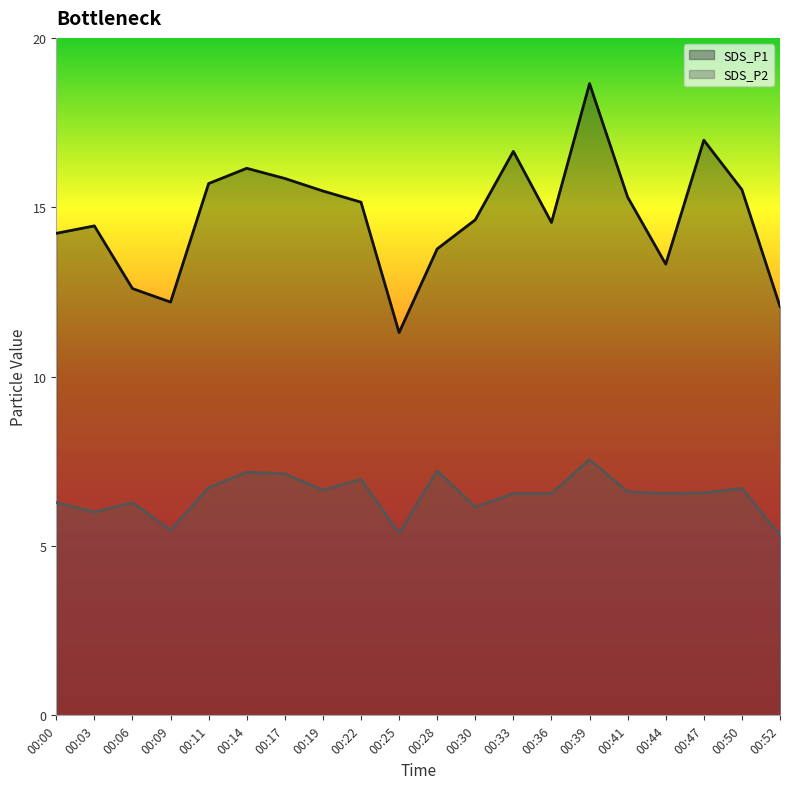

At which label is SDS_P1 line closest to 14?

00:00